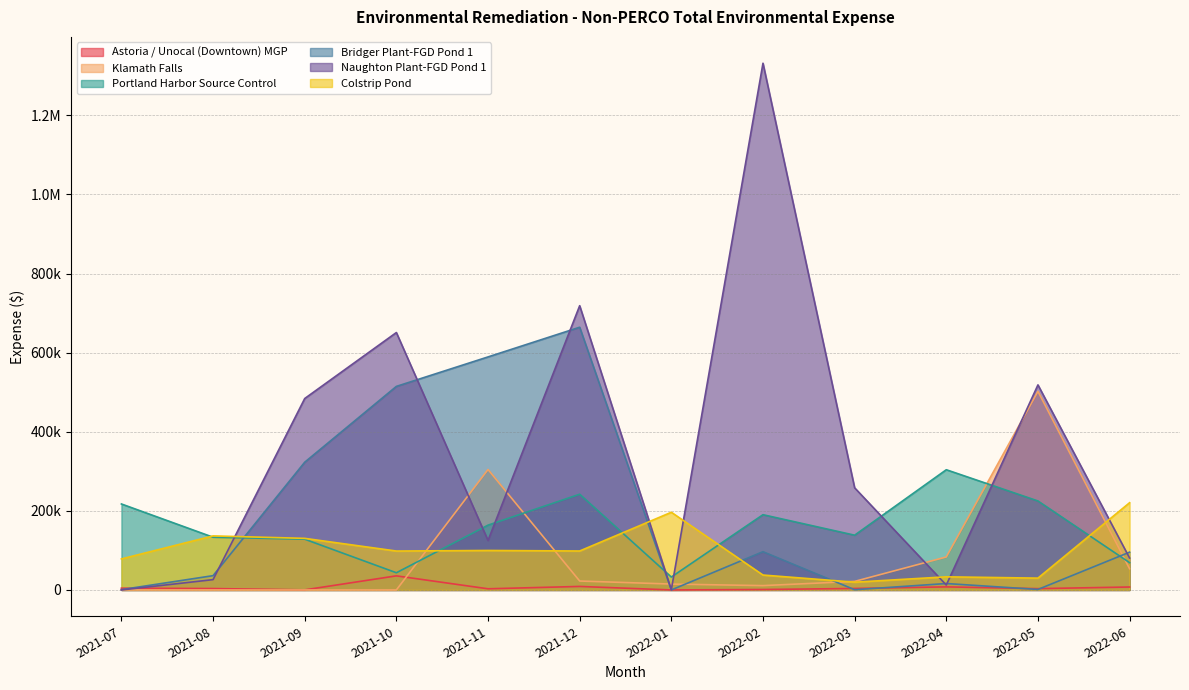

List the labels in order of Naughton Plant-FGD Pond 1 value, smallest first.

2021-07, 2022-01, 2022-04, 2021-08, 2022-06, 2021-11, 2022-03, 2021-09, 2022-05, 2021-10, 2021-12, 2022-02